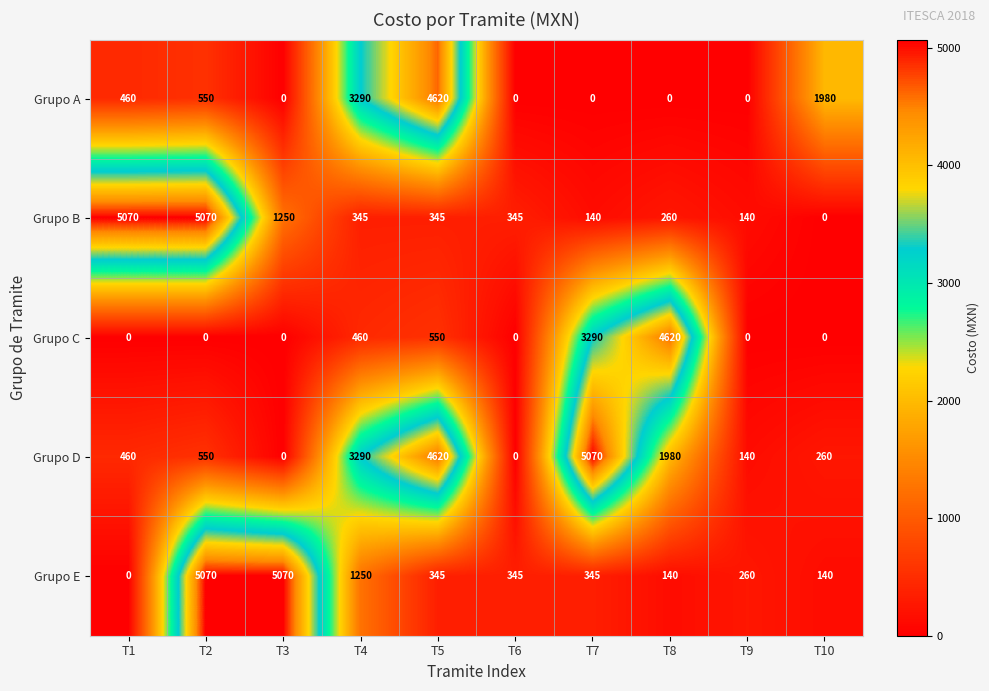

At which label does Grupo B reach its minimum?

T10